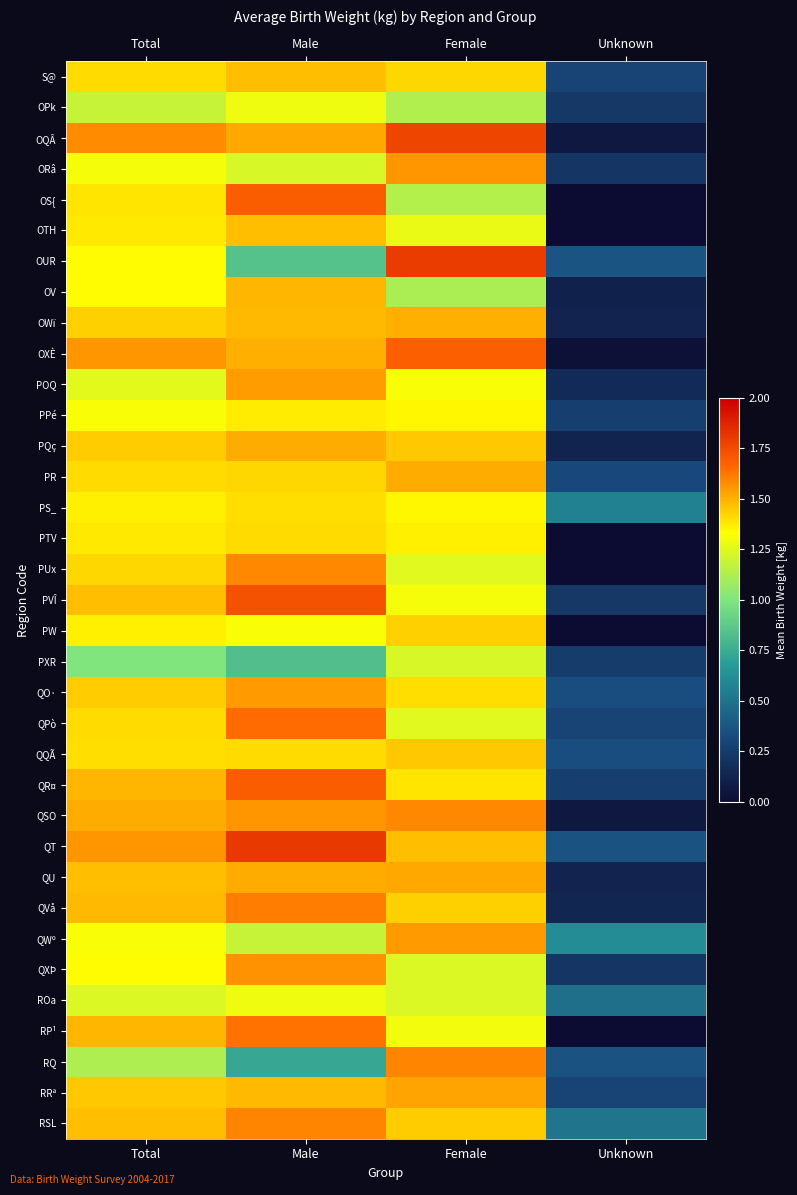

Which series has the largest total across all categories?

QT